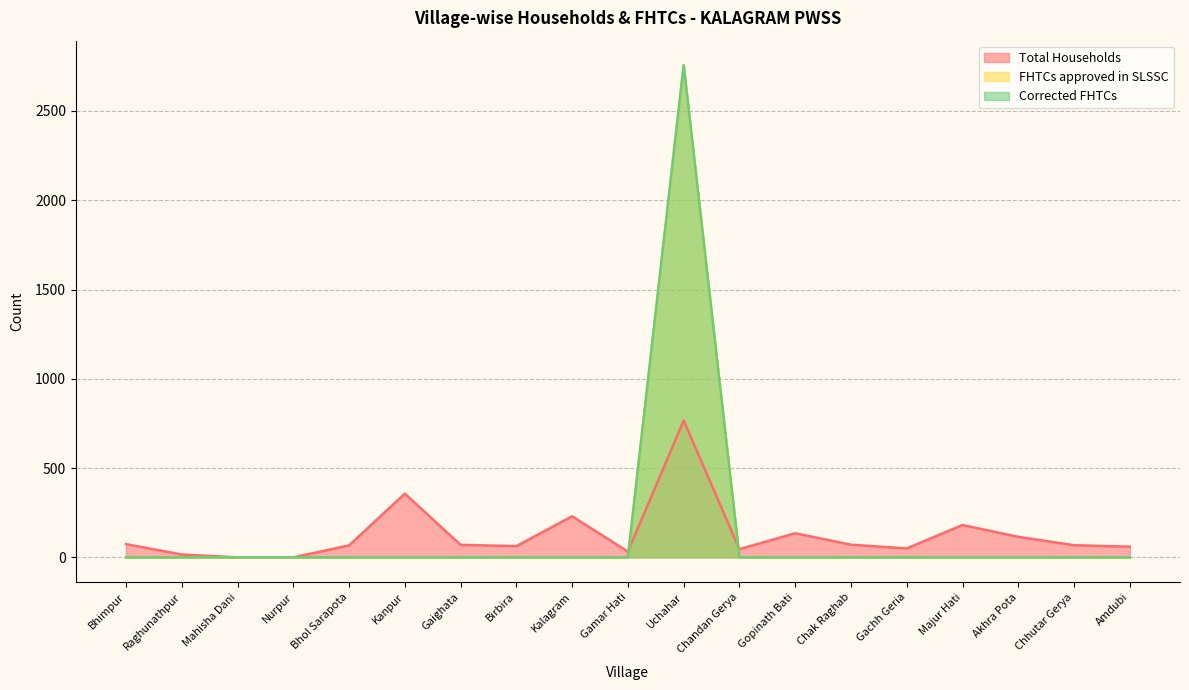

Reading left to right, what are all the values shown in this chart?

Total Households: Bhimpur=74	Raghunathpur=16	Mahisha Dani=0	Nurpur=0	Bhol Sarapota=67	Kanpur=357	Gaighata=70	Birbira=63	Kalagram=230	Gamar Hati=32	Uchahar=766	Chandan Gerya=46	Gopinath Bati=135	Chak Raghab=71	Gachh Geria=50	Majur Hati=181	Akhra Pota=115	Chhutar Gerya=68	Amdubi=60
FHTCs approved in SLSSC: Bhimpur=0	Raghunathpur=0	Mahisha Dani=0	Nurpur=0	Bhol Sarapota=0	Kanpur=0	Gaighata=0	Birbira=0	Kalagram=0	Gamar Hati=0	Uchahar=2756	Chandan Gerya=0	Gopinath Bati=0	Chak Raghab=0	Gachh Geria=0	Majur Hati=0	Akhra Pota=0	Chhutar Gerya=0	Amdubi=0
Corrected FHTCs: Bhimpur=0	Raghunathpur=0	Mahisha Dani=0	Nurpur=0	Bhol Sarapota=0	Kanpur=0	Gaighata=0	Birbira=0	Kalagram=0	Gamar Hati=0	Uchahar=2756	Chandan Gerya=0	Gopinath Bati=0	Chak Raghab=0	Gachh Geria=0	Majur Hati=0	Akhra Pota=0	Chhutar Gerya=0	Amdubi=0